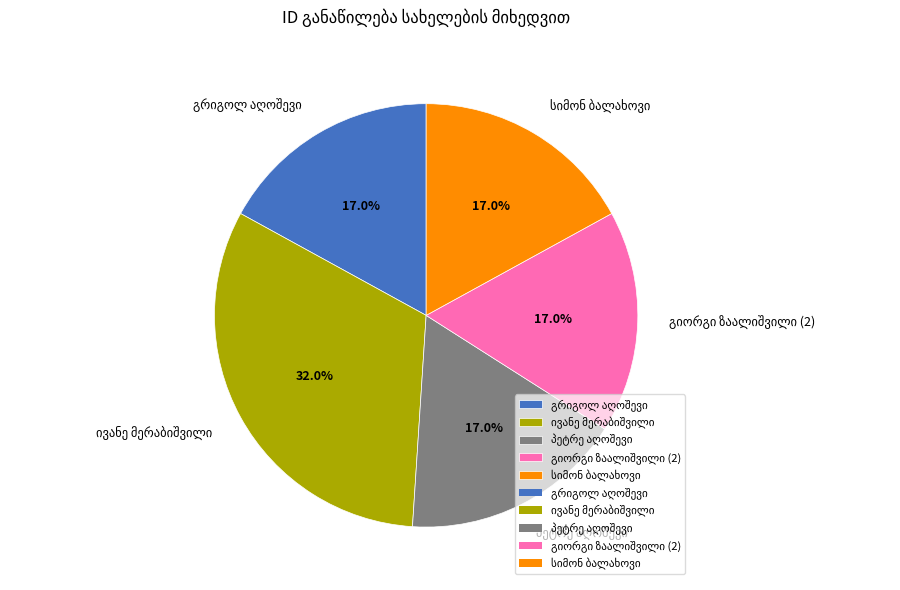

Is there a majority slice in this chart?

No